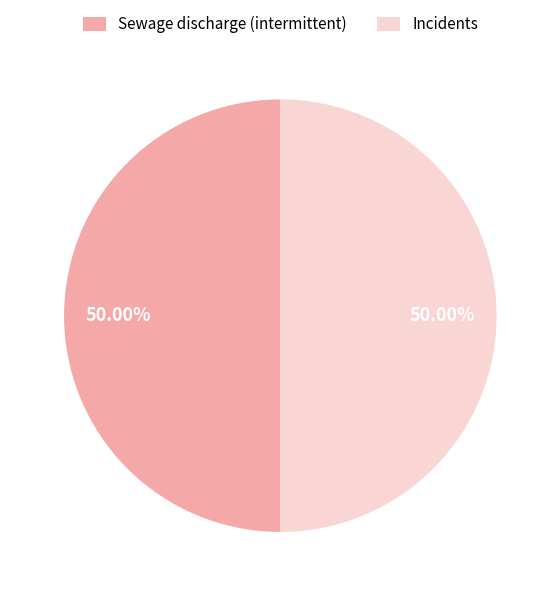

Approximately how many times larger is the value at Incidents compared to Sewage discharge (intermittent)?

1.0